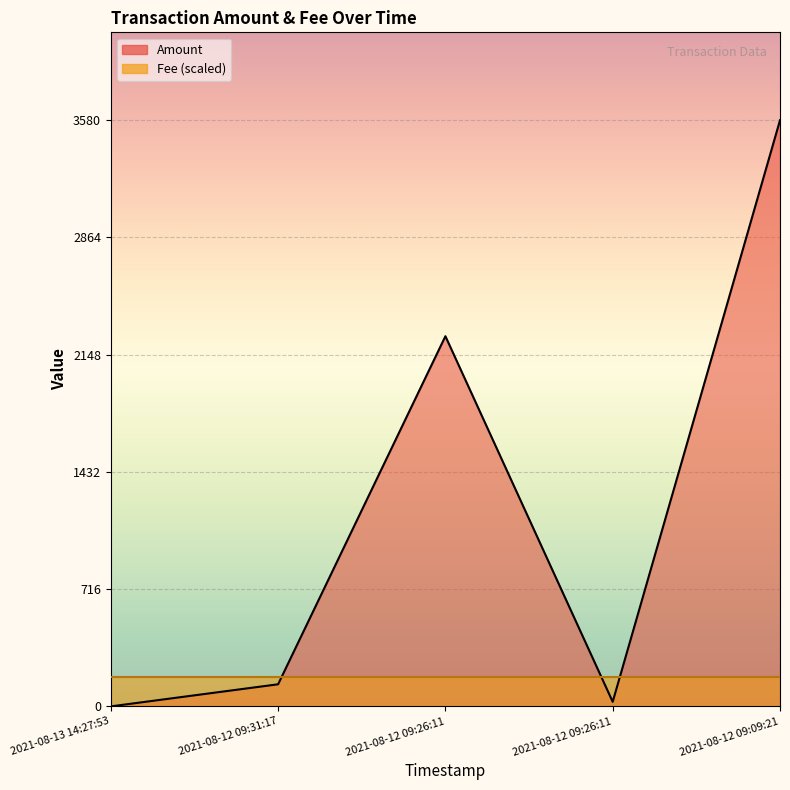

What is the difference between the maximum and minimum values?

3580